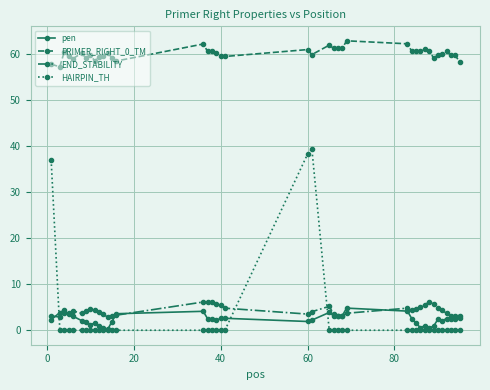

True or false: PRIMER_RIGHT_0_TM and pen cross at least once.

False